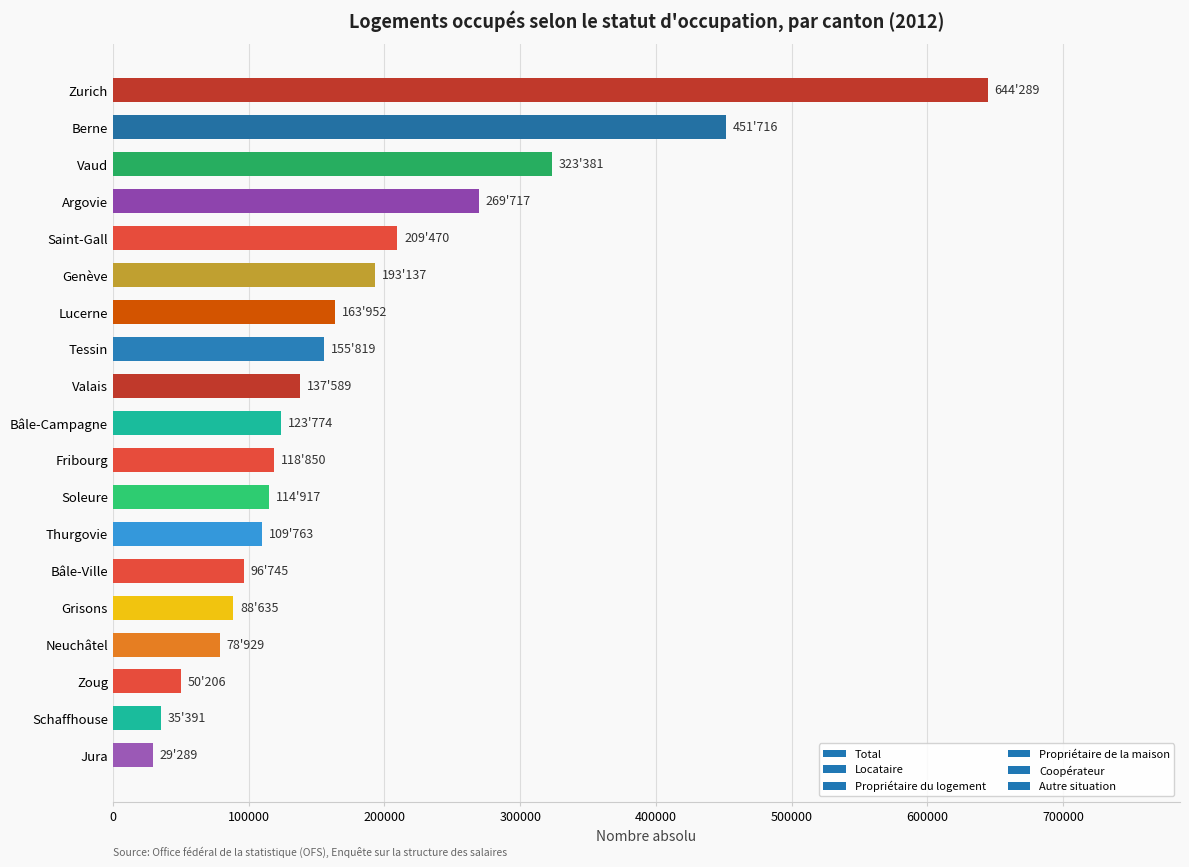

At which label is the value closest to 336789?

Vaud